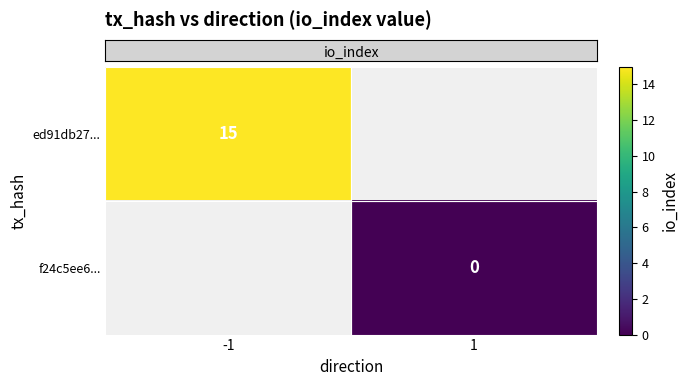

Rank the series at -1 from lowest to highest value.

row_0, row_1